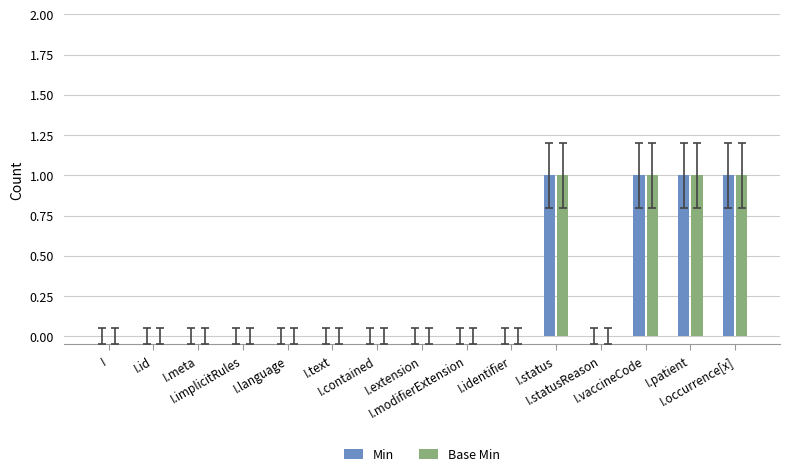

What is the sum of all Min values?

4